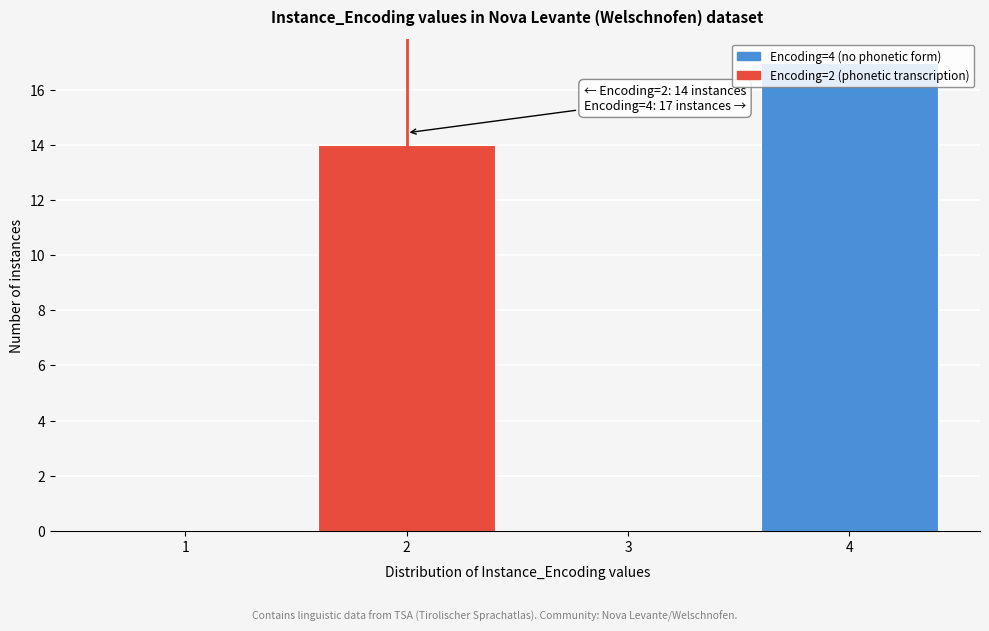

What is the sum of all values?

31